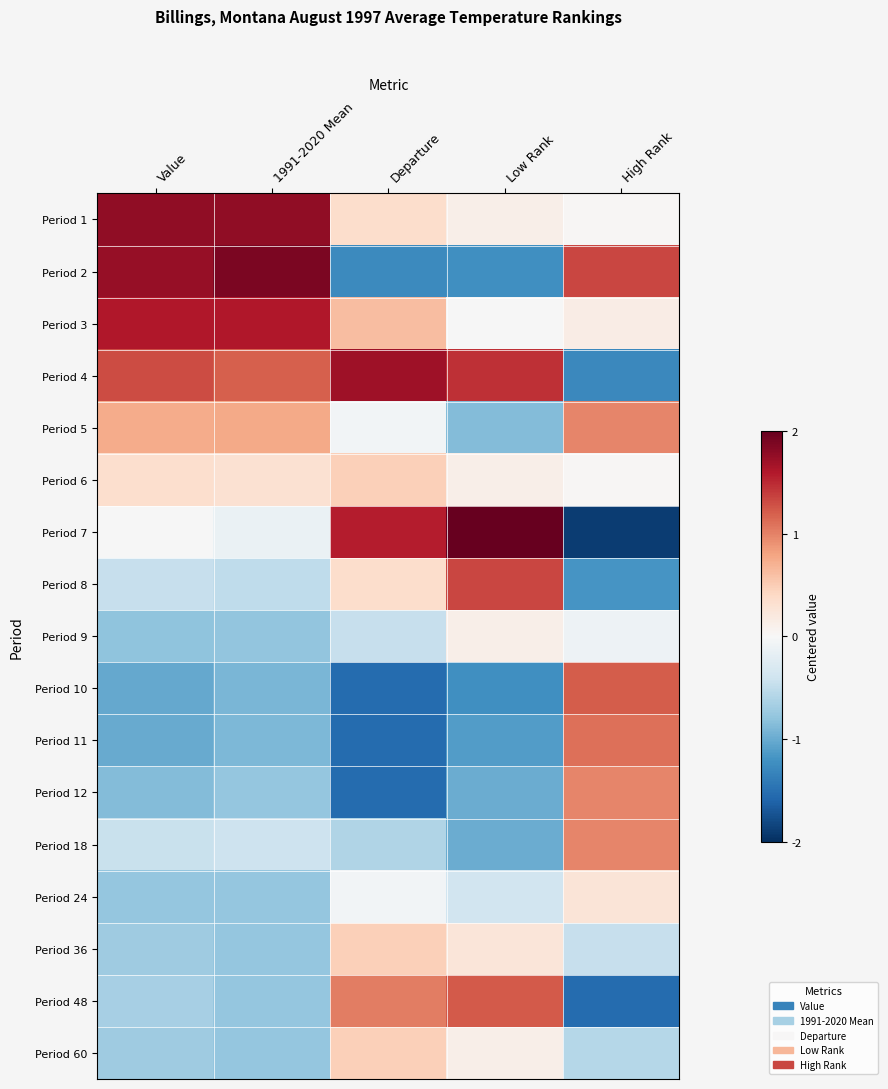

How many categories are shown in the chart?

5